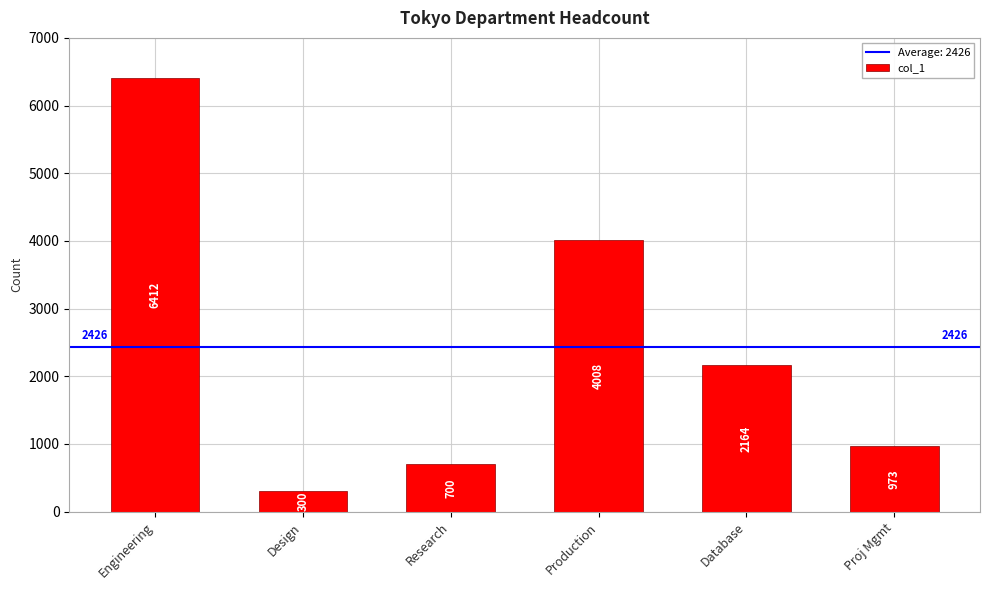

The value at Proj Mgmt is 484. True or false?

False